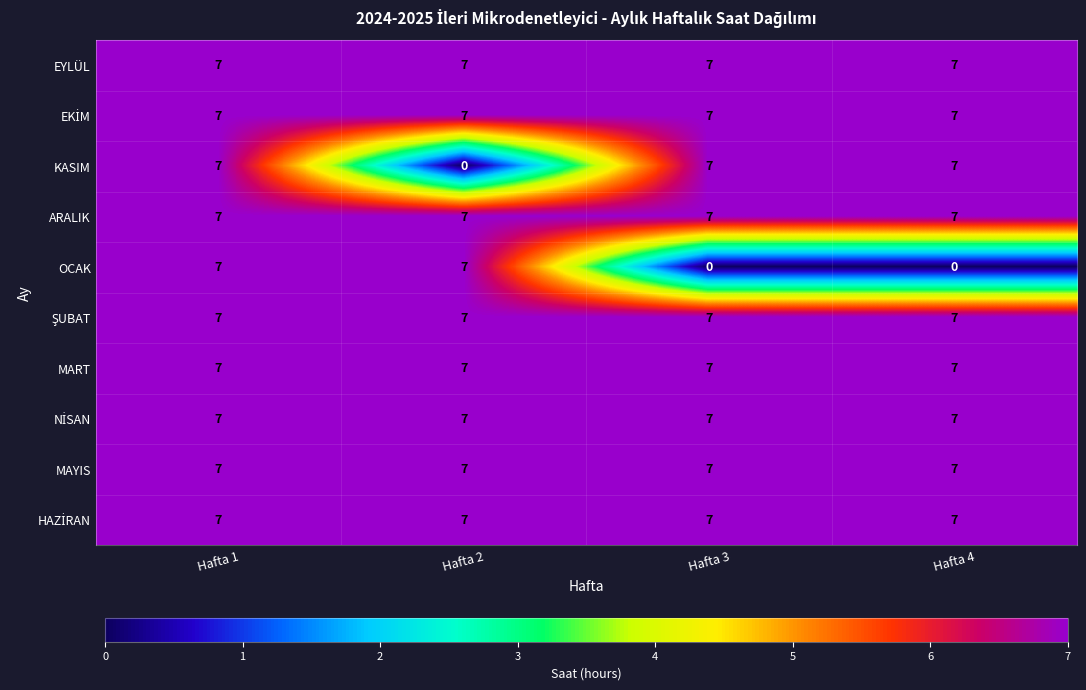

What is the total value across all series at Hafta 2?

63